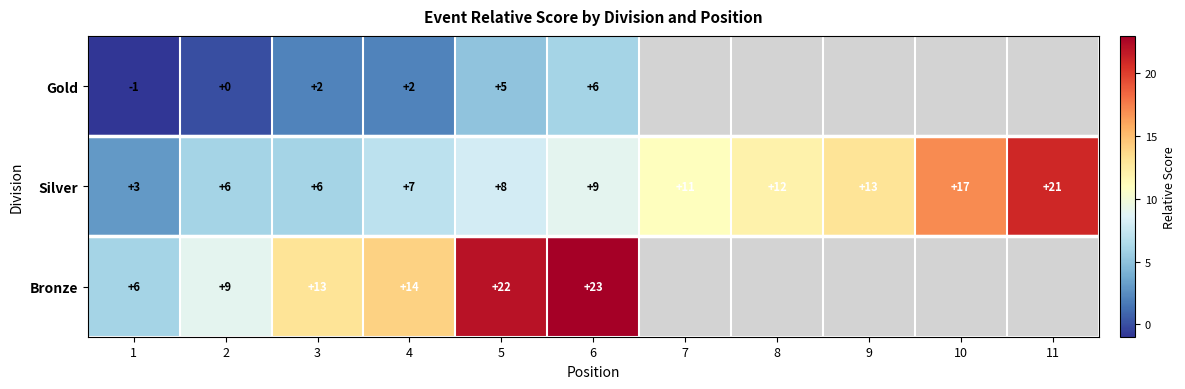

Count the number of categories in the chart.

11